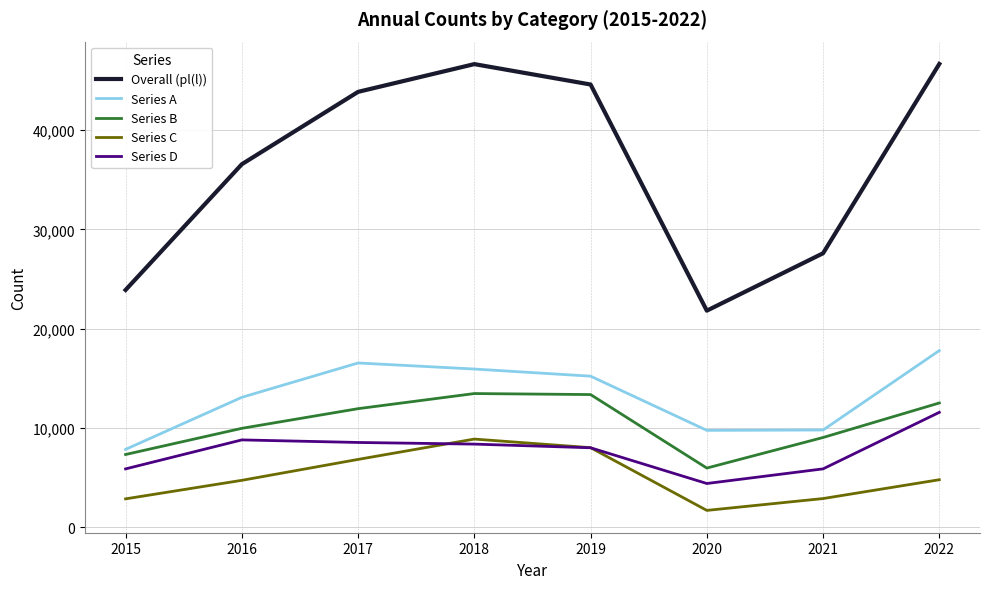

Is the value of Overall (pl(l)) at 2015 greater than the value of Series D at 2018?

Yes